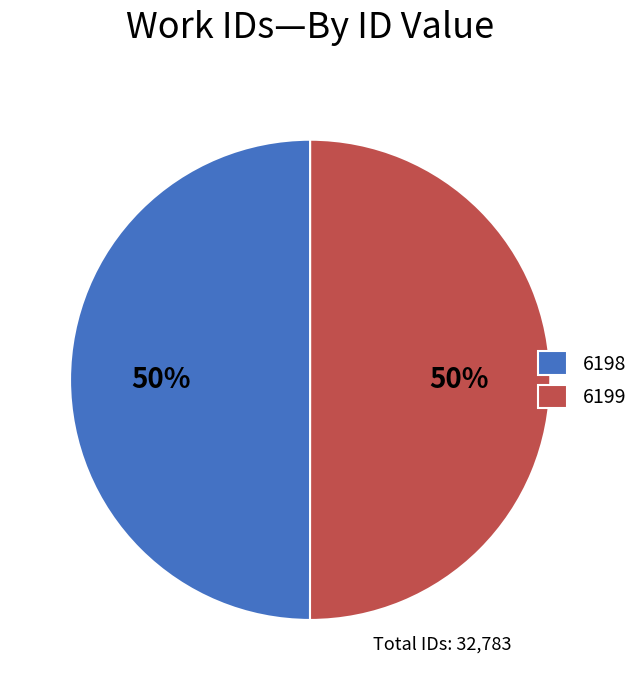

Is the sum of 6199 and 6198 greater than half?

Yes